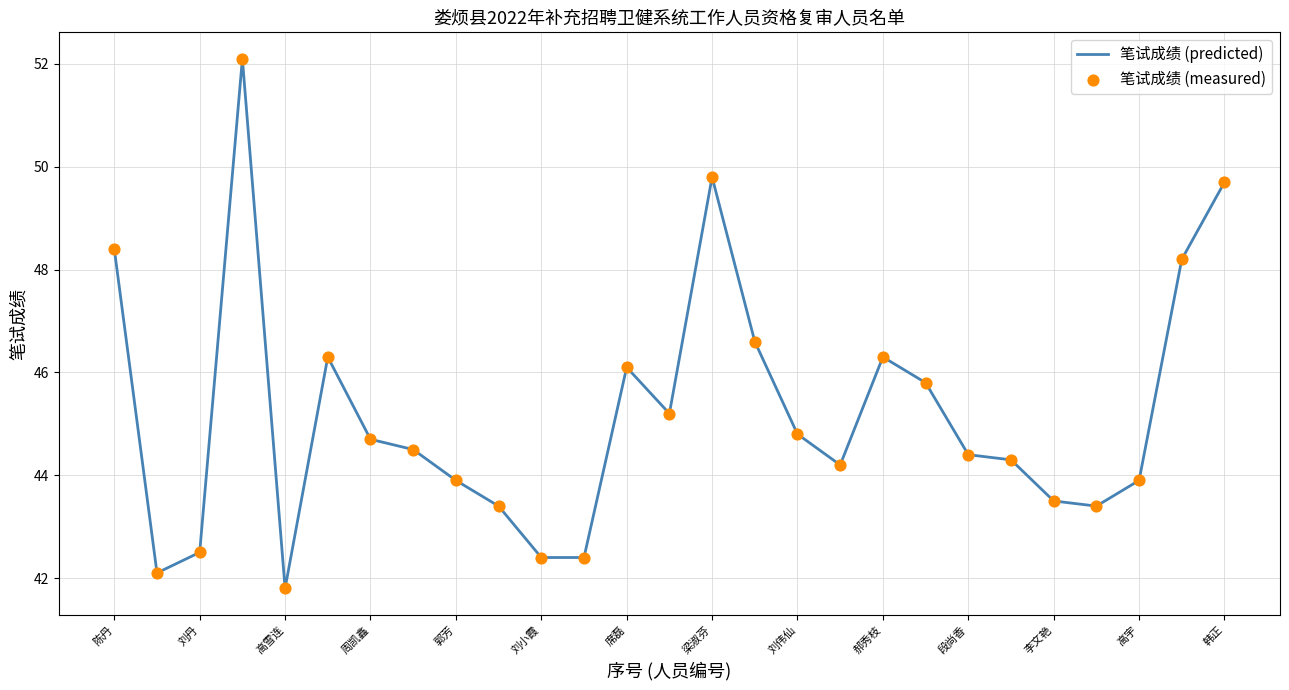

What is the difference between the maximum and minimum values?

10.3